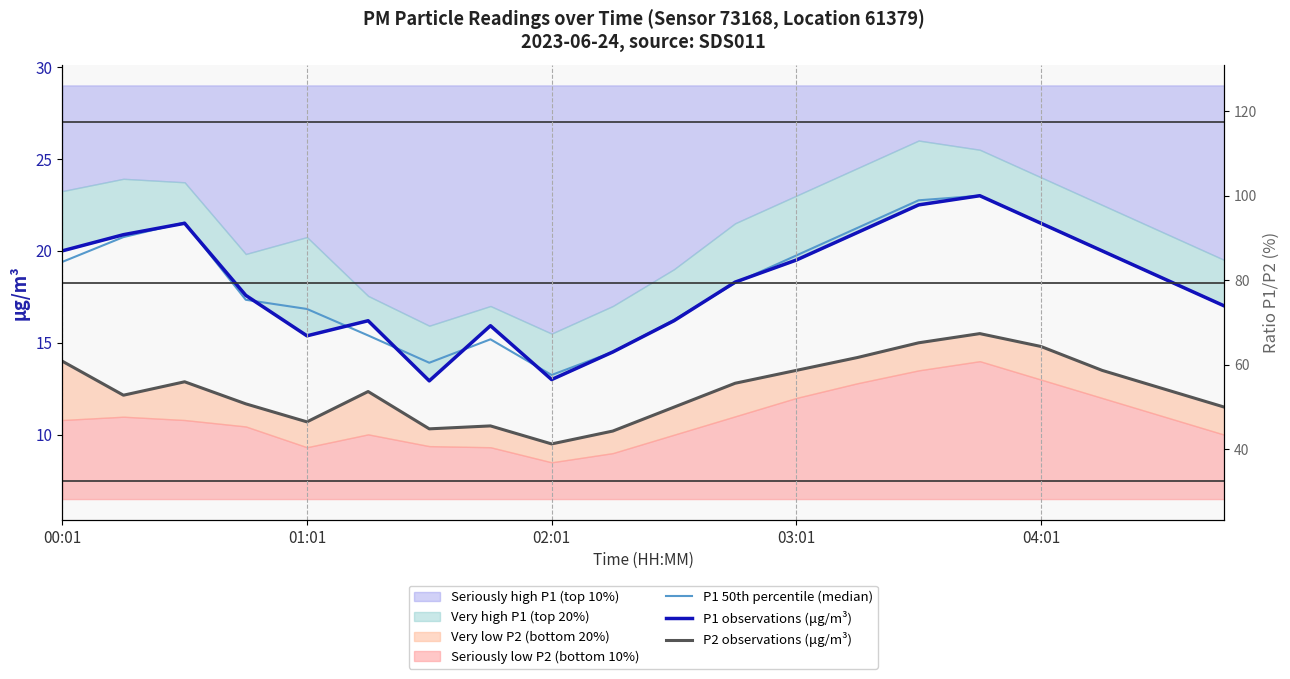

True or false: P1 50th percentile (median) has a value of 24.9 at 19.

False